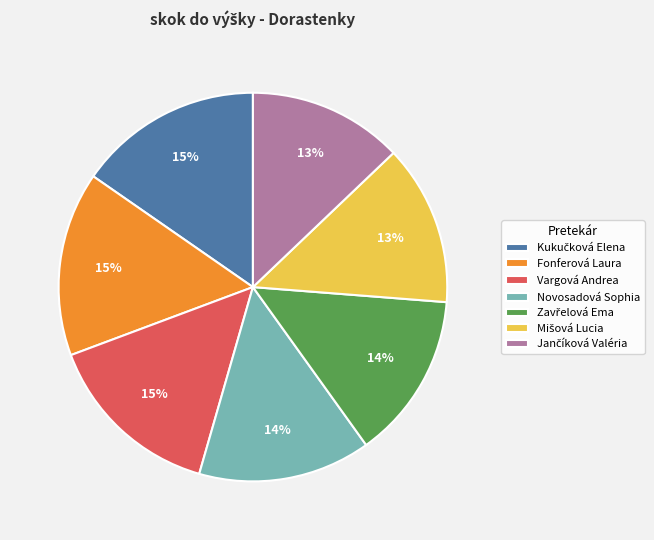

To the nearest percent, what is the difference between the largest and smallest slice percentages?

2%